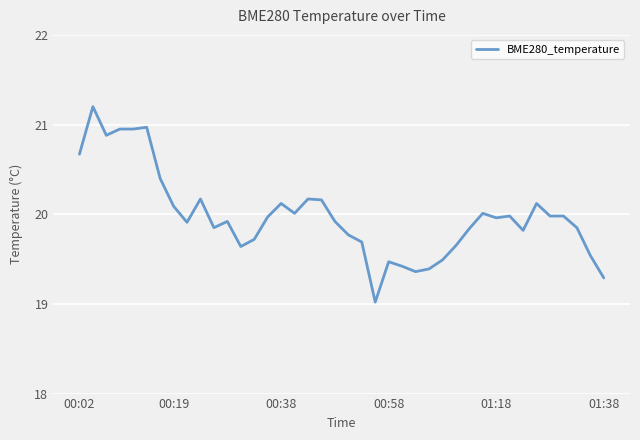

What is the maximum value shown in the chart?

21.2